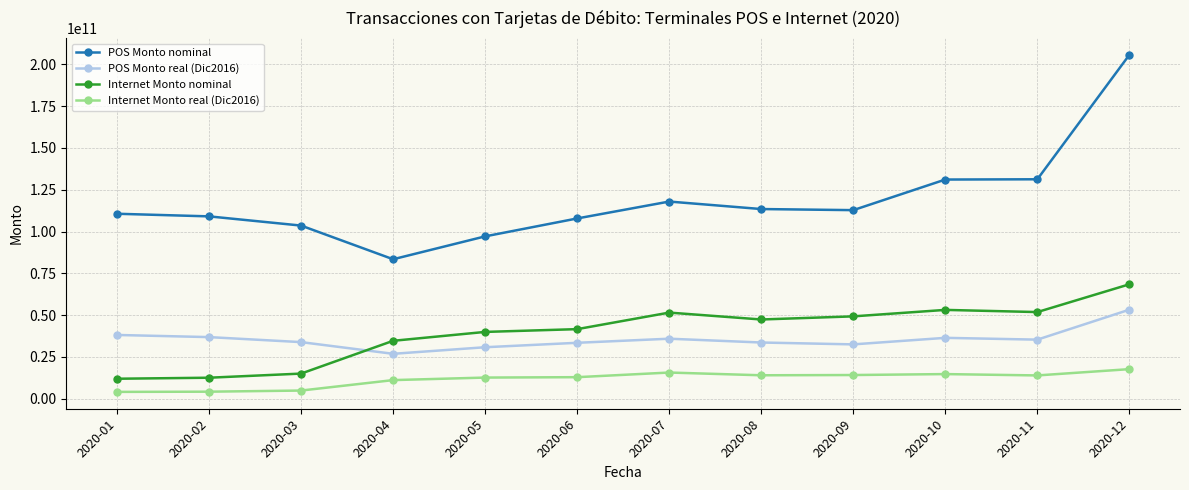

The value of POS Monto nominal at 2020-09 is 112796177587.0. True or false?

True